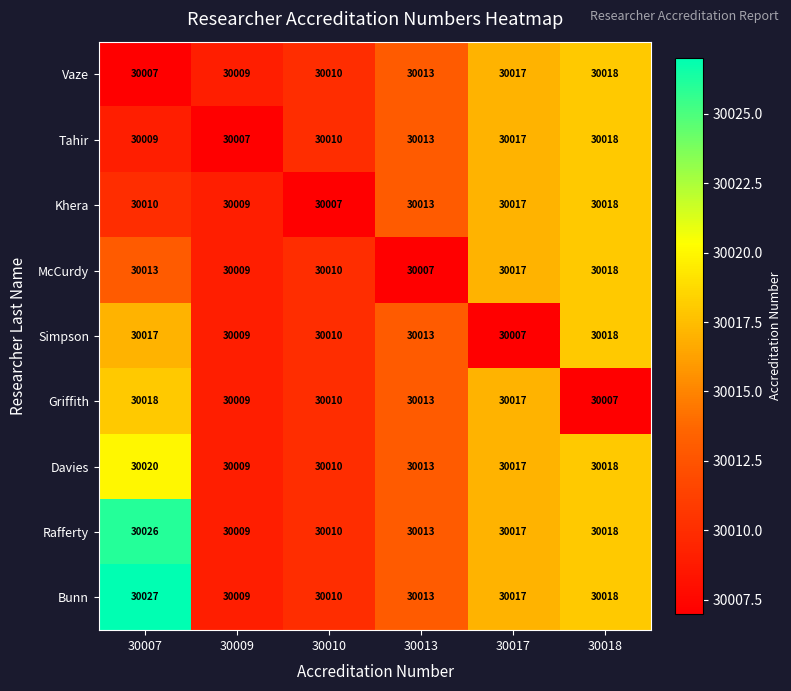

What value does the Tahir series have at 30007, to the nearest 5?

30010